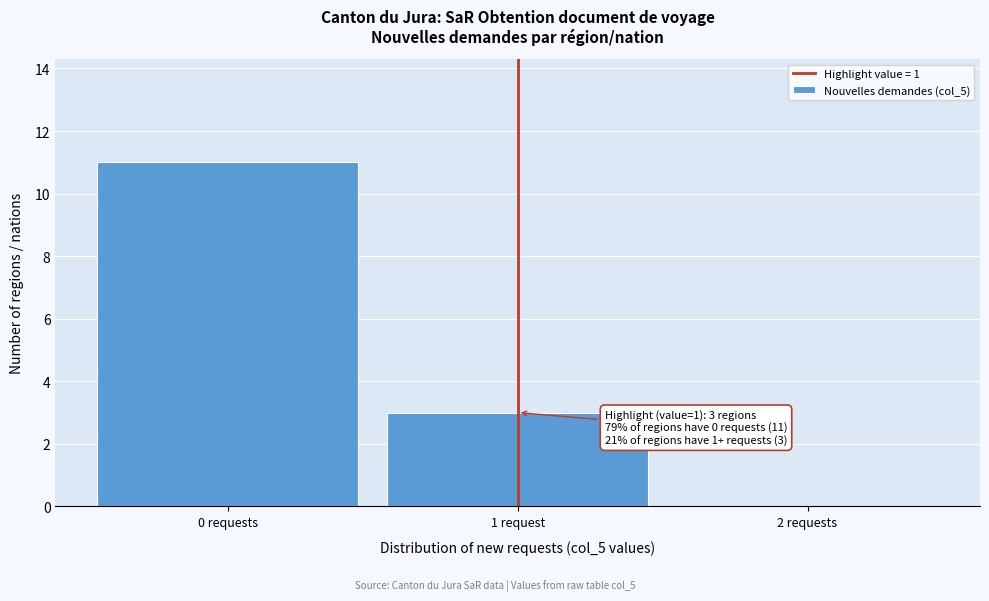

Reading left to right, transcribe all the data shown in this chart.

0 requests=11	1 request=3	2 requests=0